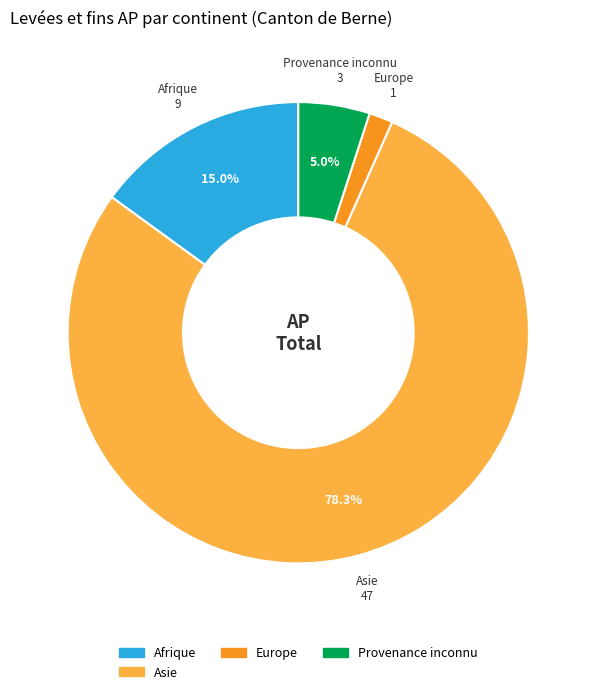

Is there any slice that represents more than half of the pie?

Yes